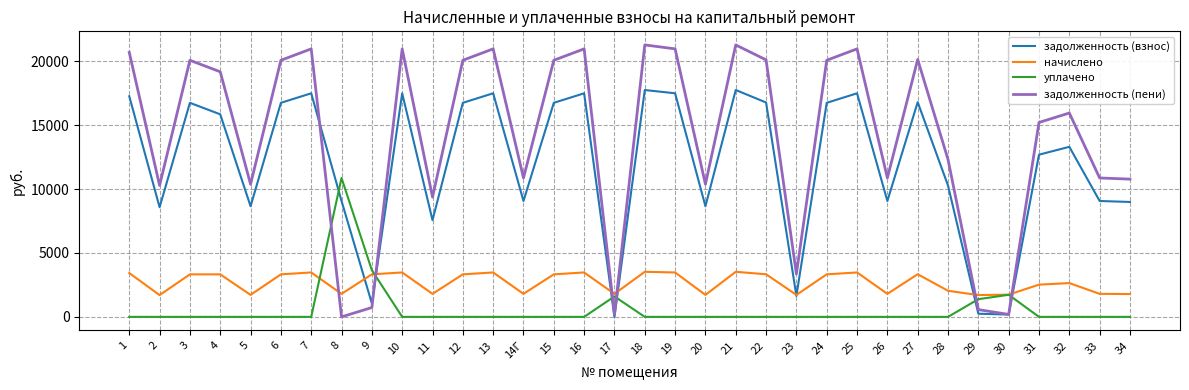

Does the chart have visible grid lines?

Yes